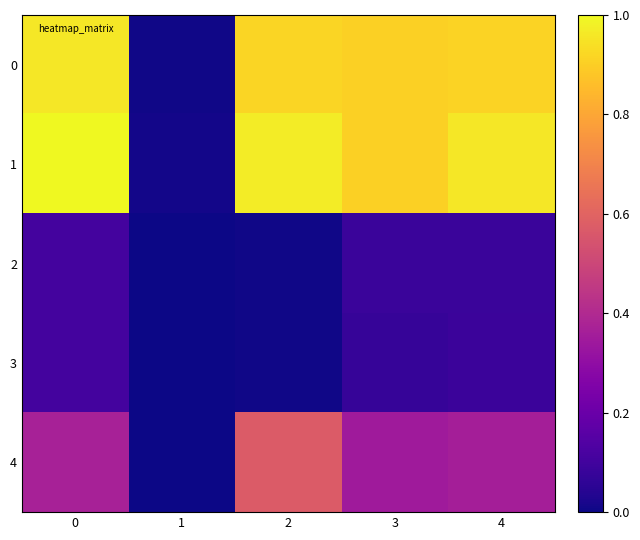

Which category has the lowest value across all series?

1